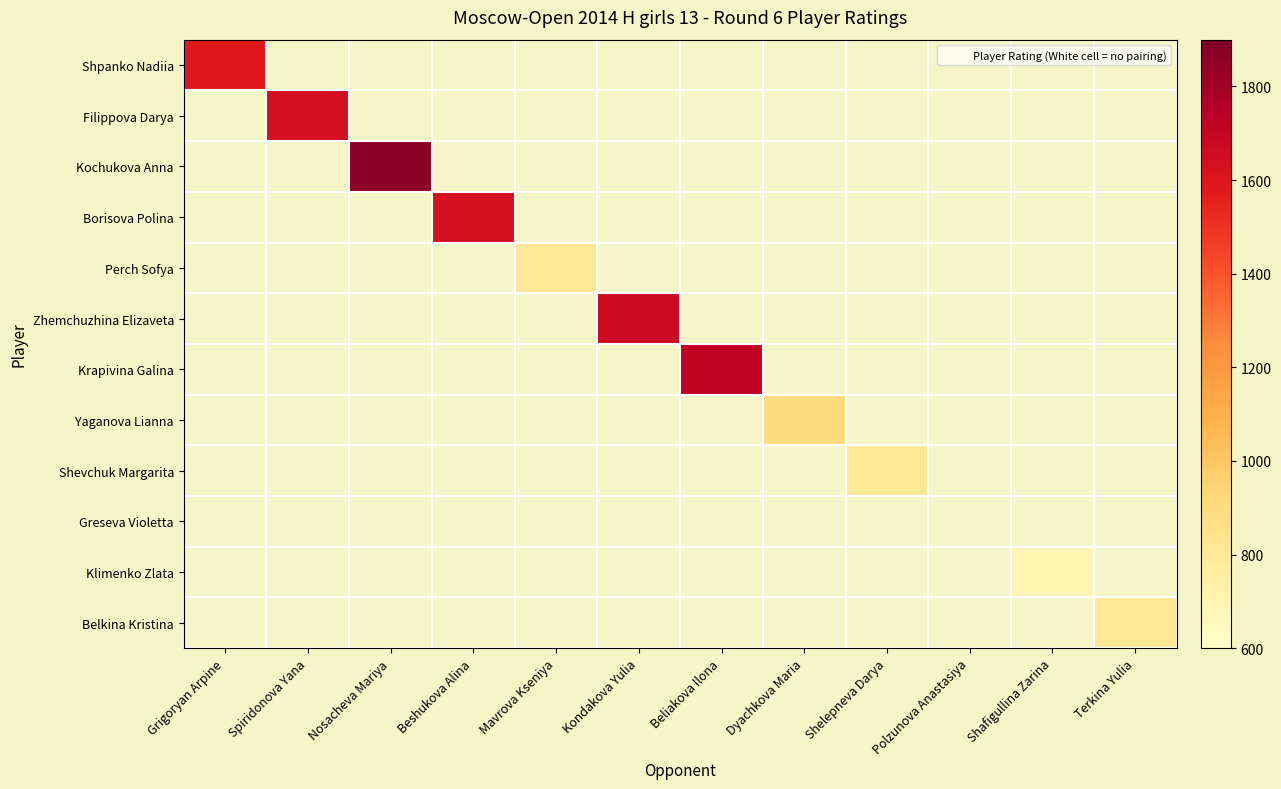

How many positive values does the Yaganova Lianna series have?

1